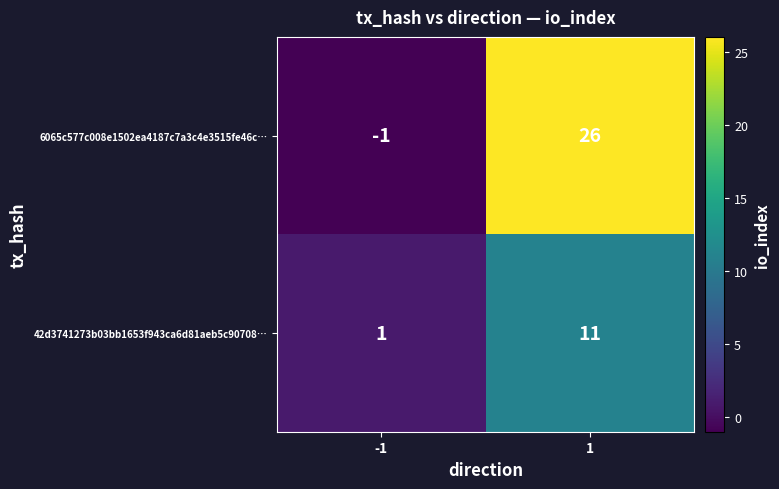

Reading right to left, what are all the values shown in this chart?

6065c577c008e1502ea4187c7a3c4e3515fe46c…: 26	-1
42d3741273b03bb1653f943ca6d81aeb5c90708…: 11	1